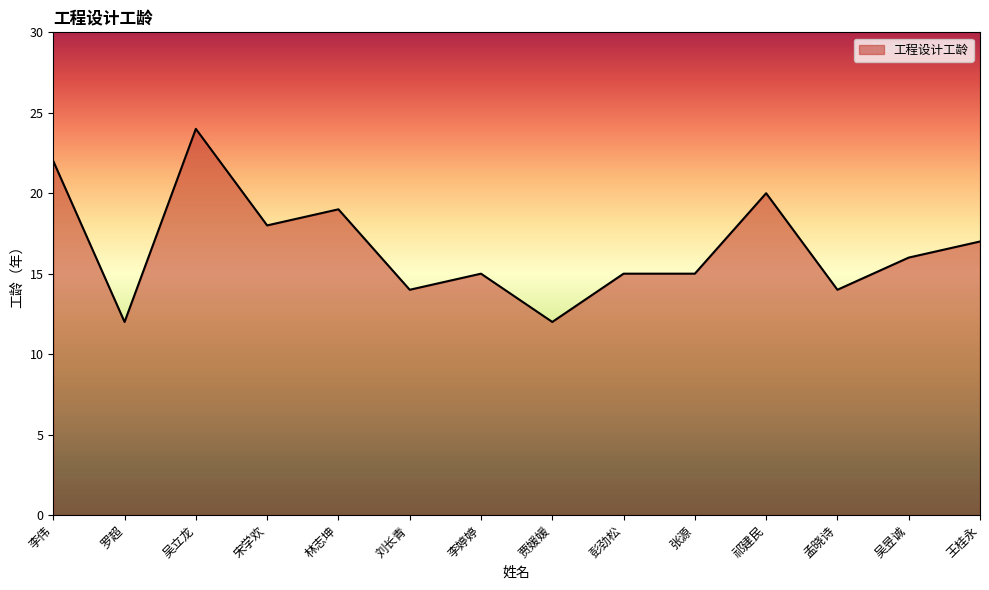

What is the smallest value displayed?

12